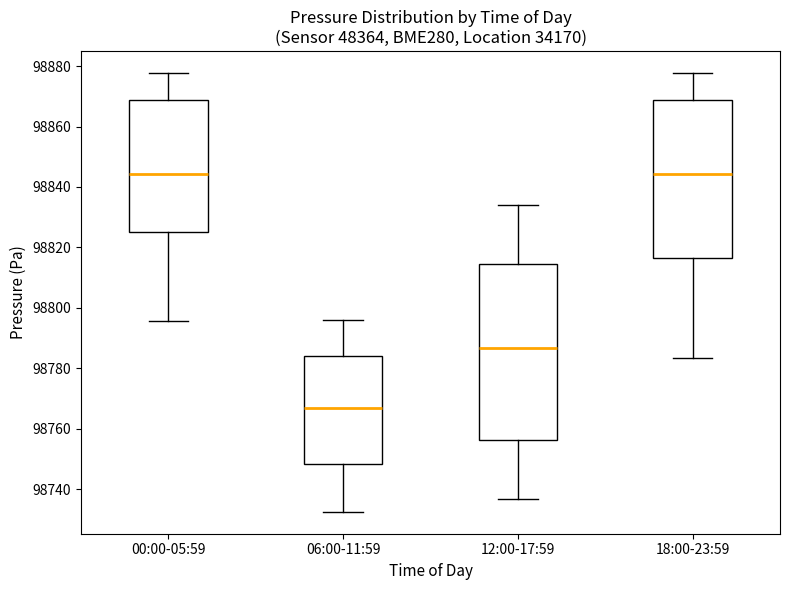

Which box has the lowest median line?

06:00-11:59